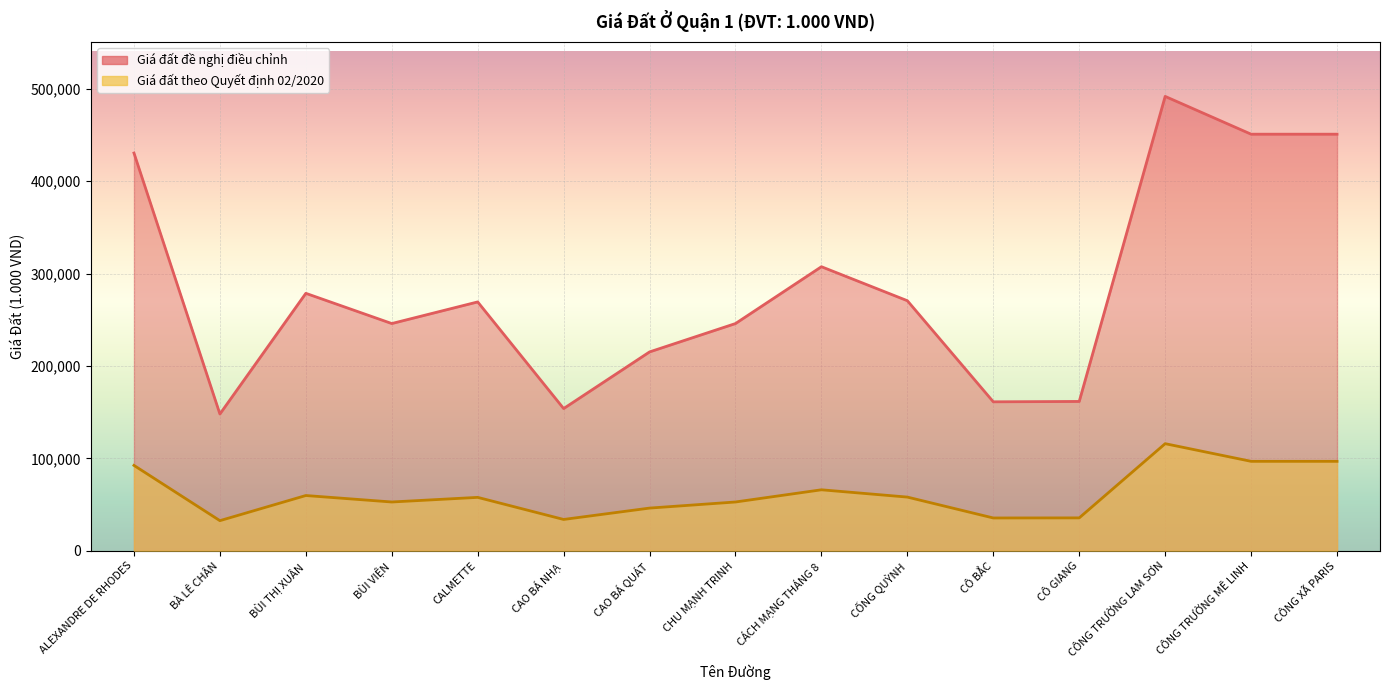

At which label is Giá đất đề nghị điều chỉnh closest to 319850?

CÁCH MẠNG THÁNG 8